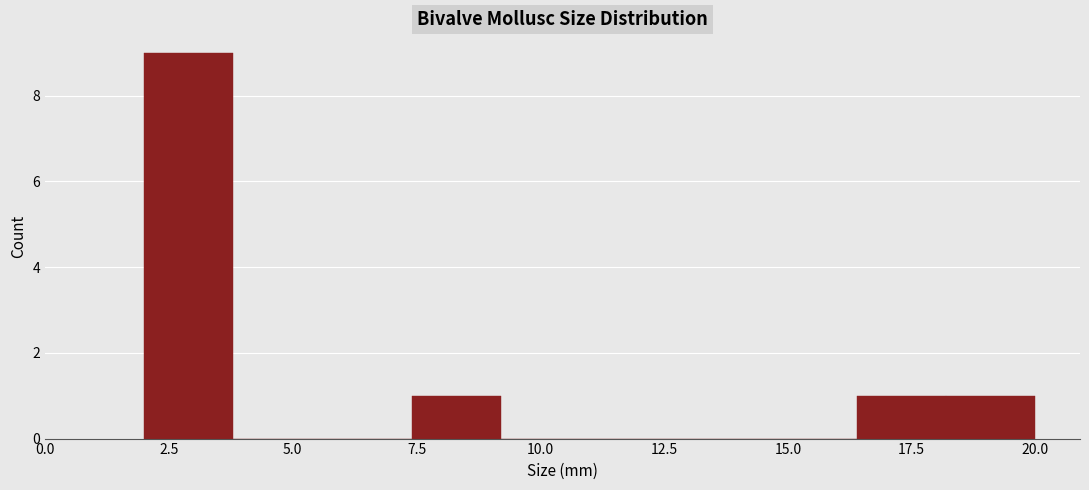

Read against the x-axis, roughly where is the centre of the tallest bar?

3.0